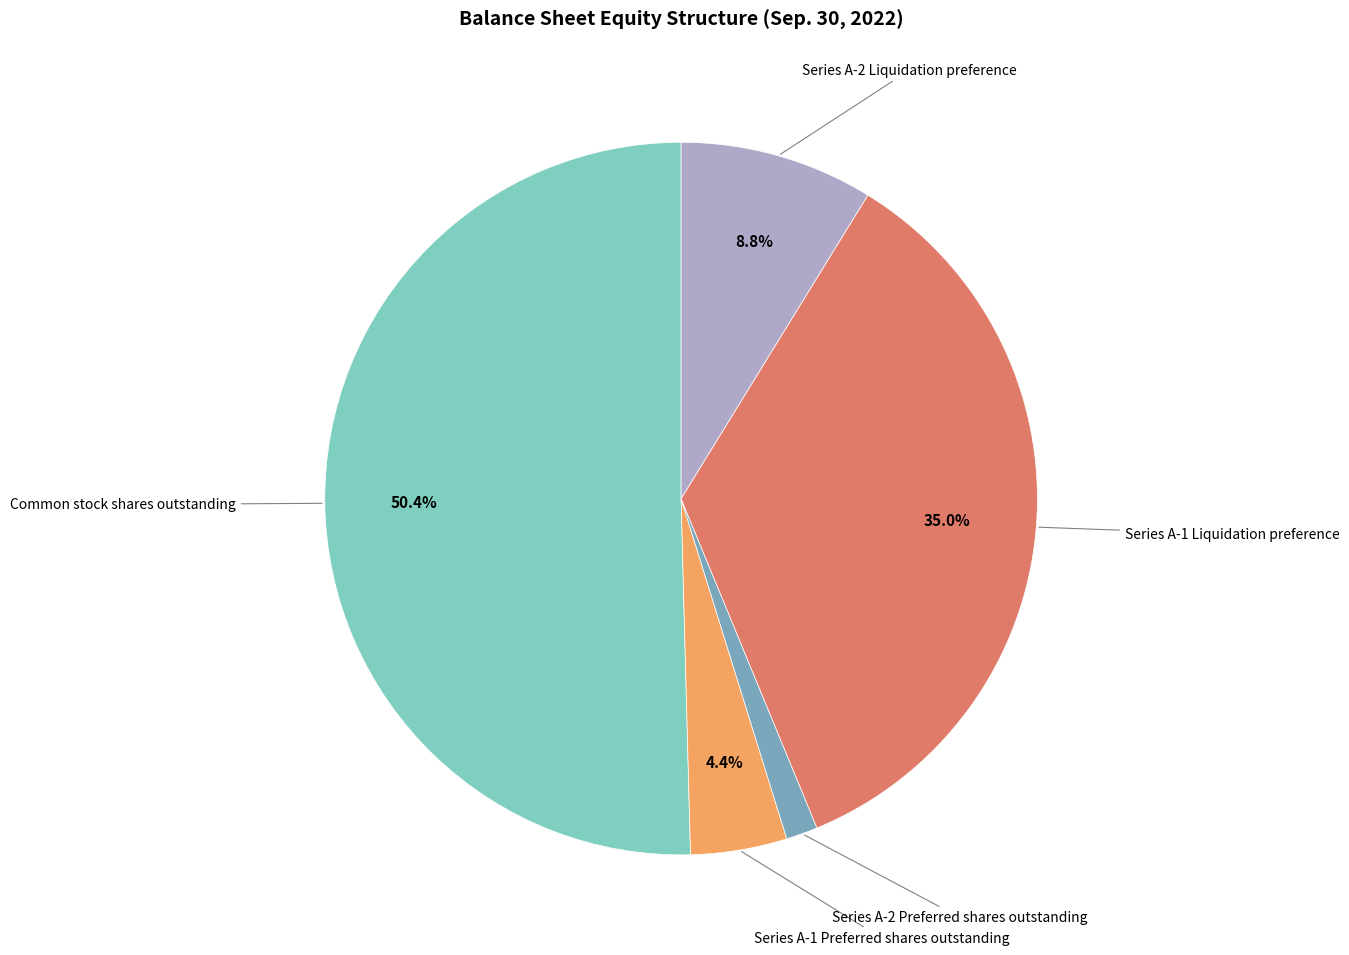

How many slices are in this pie chart?

5